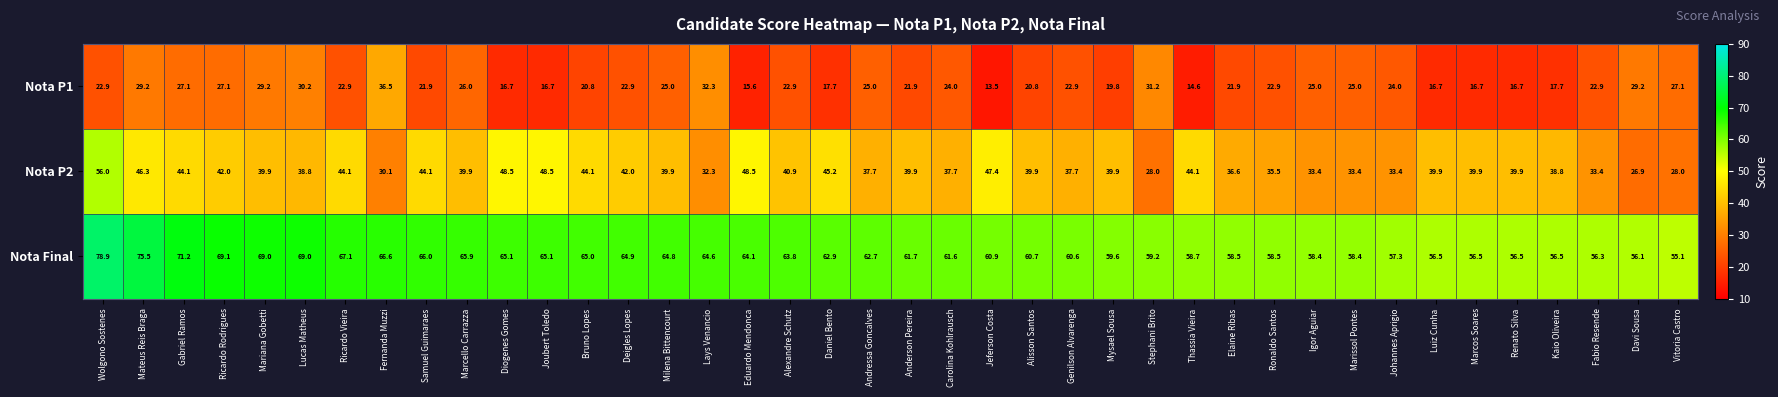

Rank the series by their average value, from lowest to highest.

Nota P1, Nota P2, Nota Final